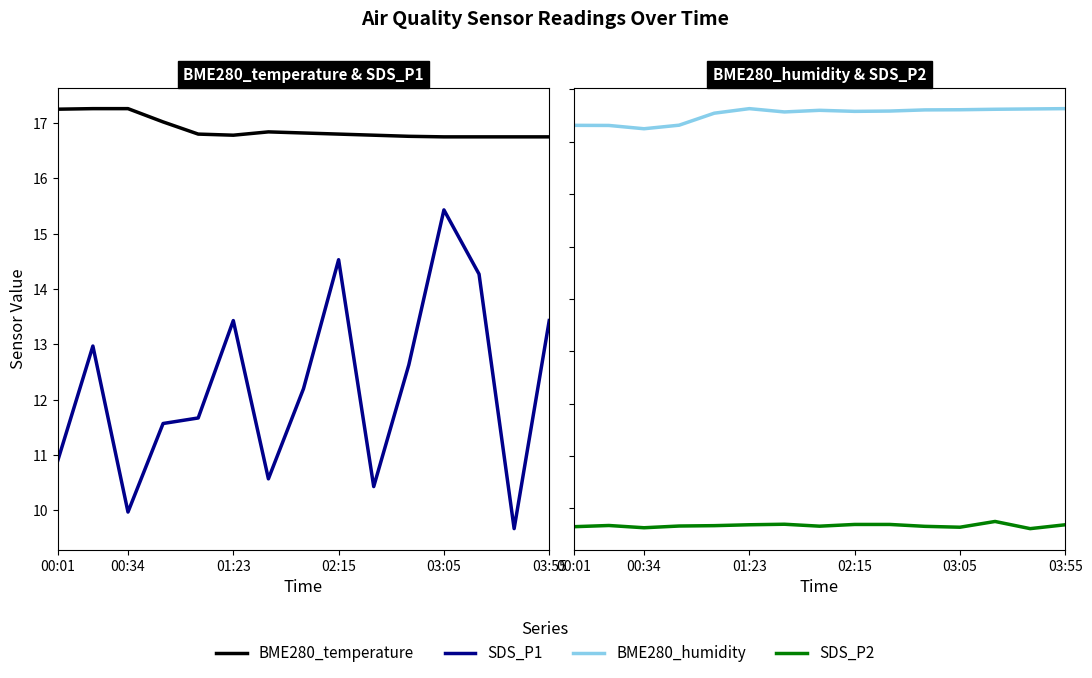

What is the difference between the maximum and minimum values in the SDS_P1 series?

5.8